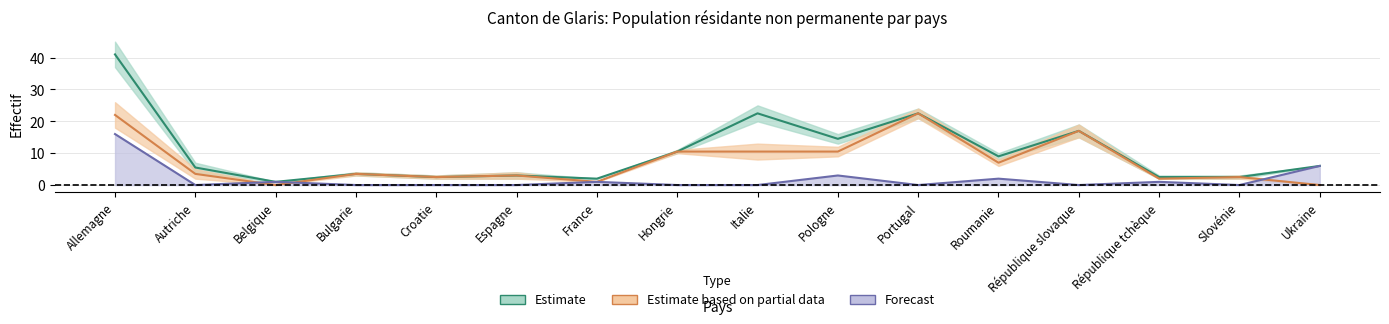

At which category does Population totale reach its first local valley?

Belgique